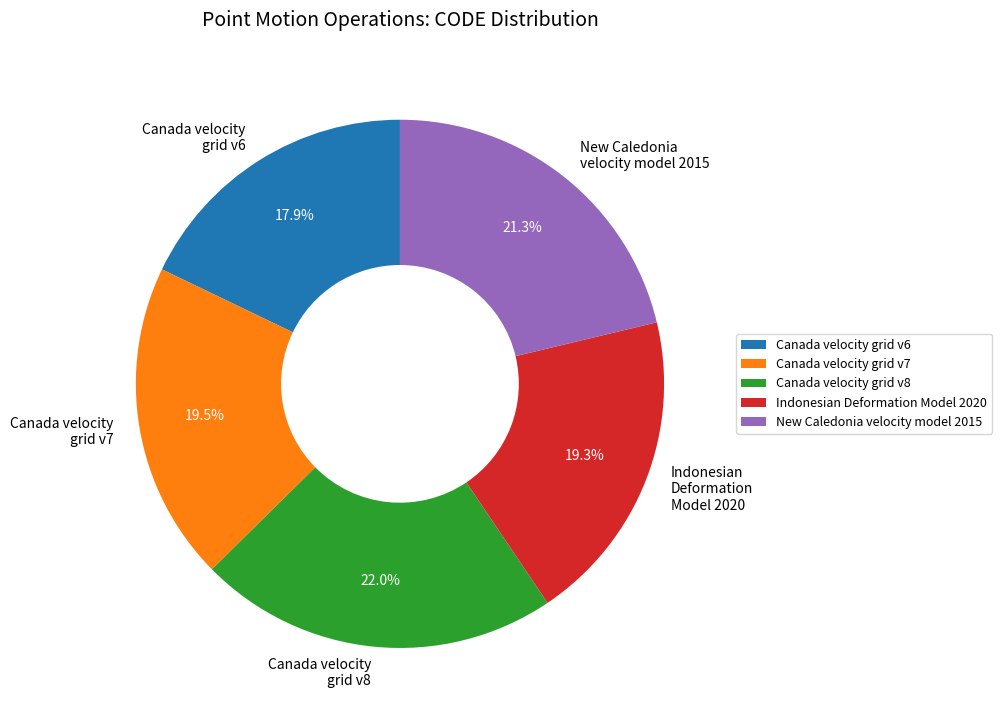

How many slices are in this pie chart?

5